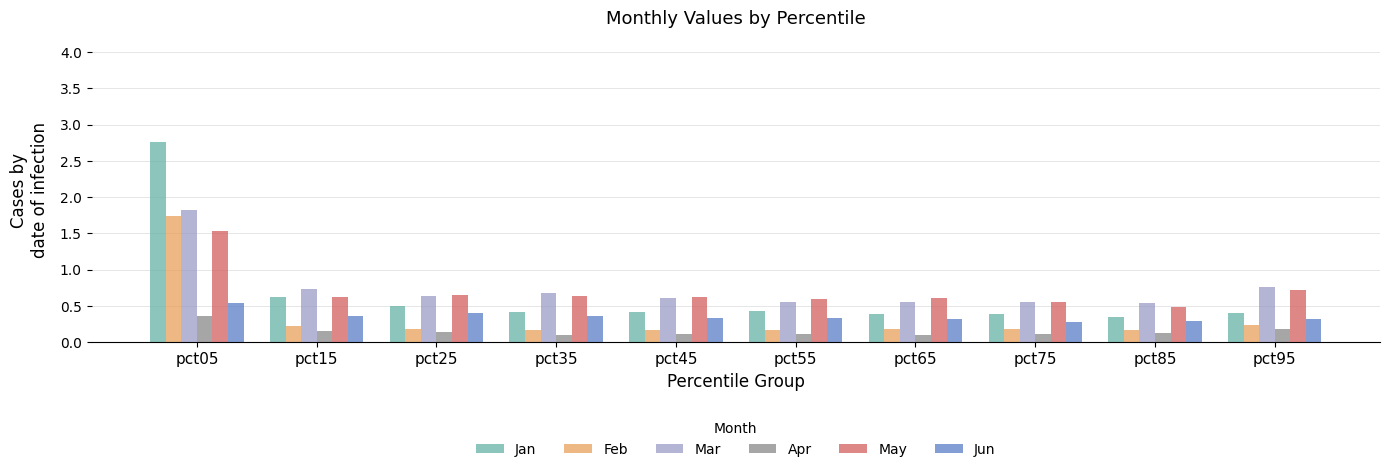

How many bars are there in each group?

6